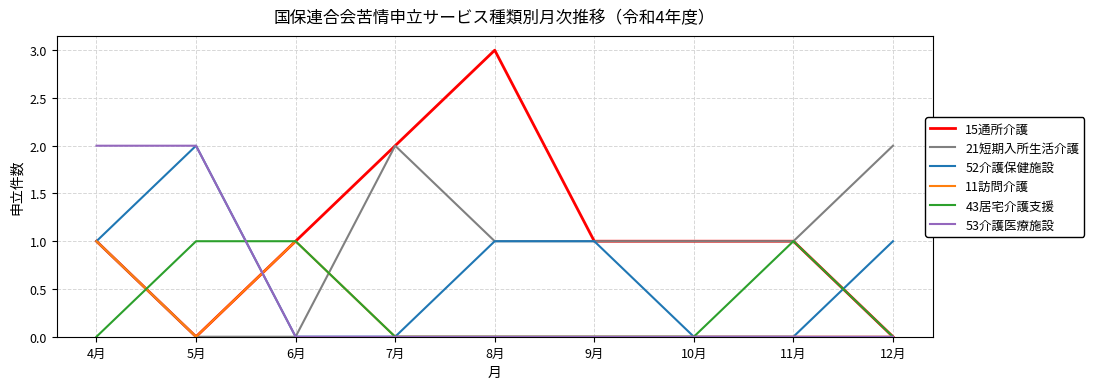

What position from the left is 9月?

6